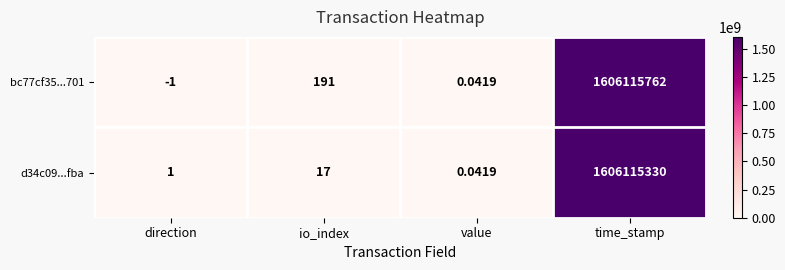

Where is bc77cf35...701 nearest to the value 803057880?

io_index